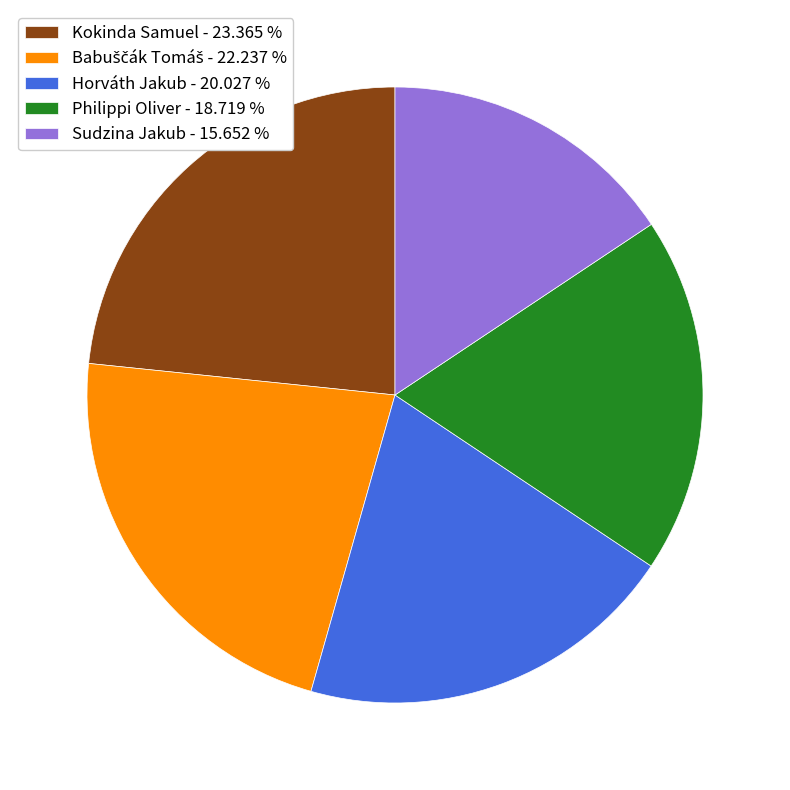

Does Philippi Oliver - 18.719 % account for over 50% of the chart?

No